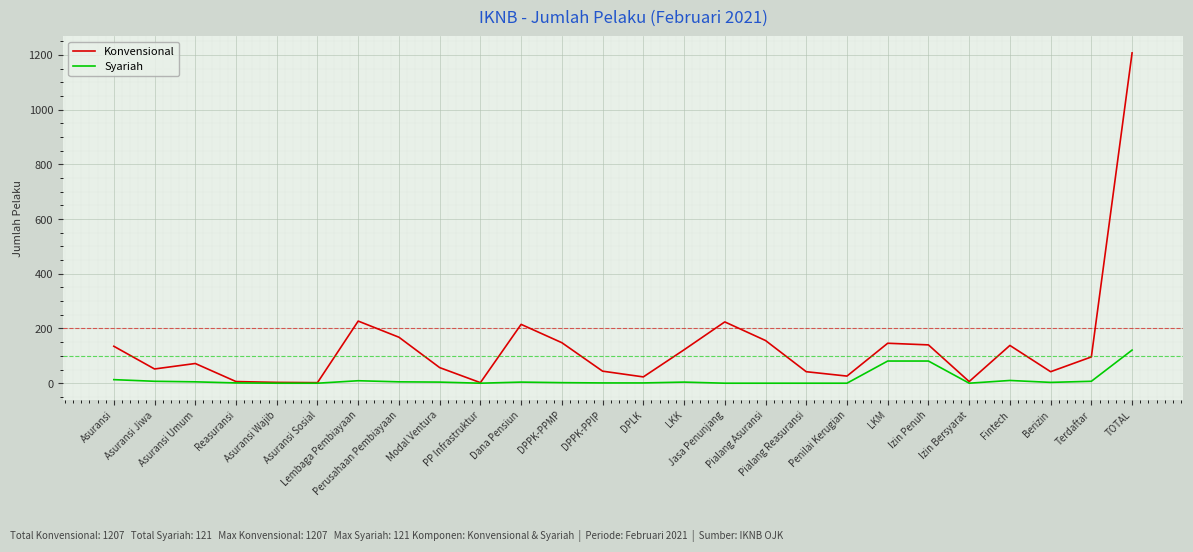

What is the maximum value for Konvensional?

1207